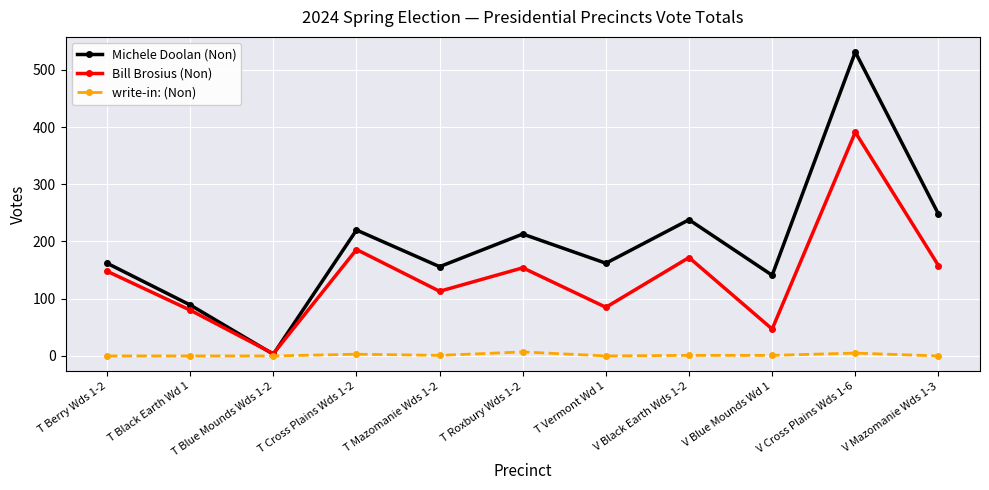

Count the number of data series in this chart.

3